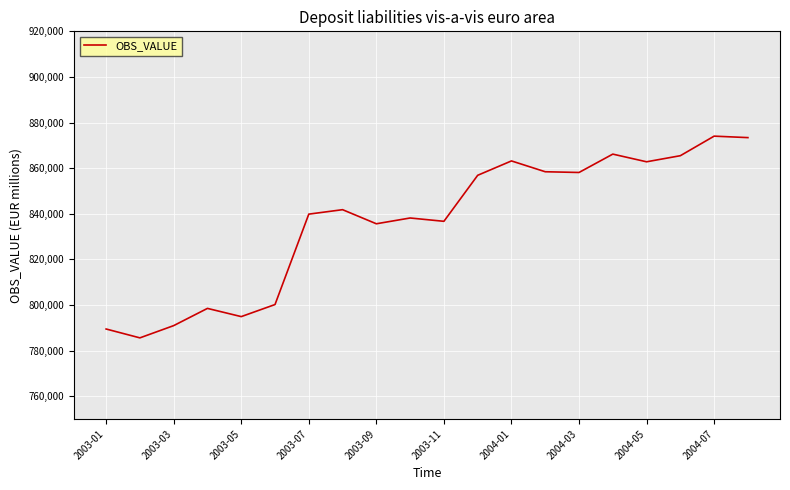

What is the greatest value displayed?

874042